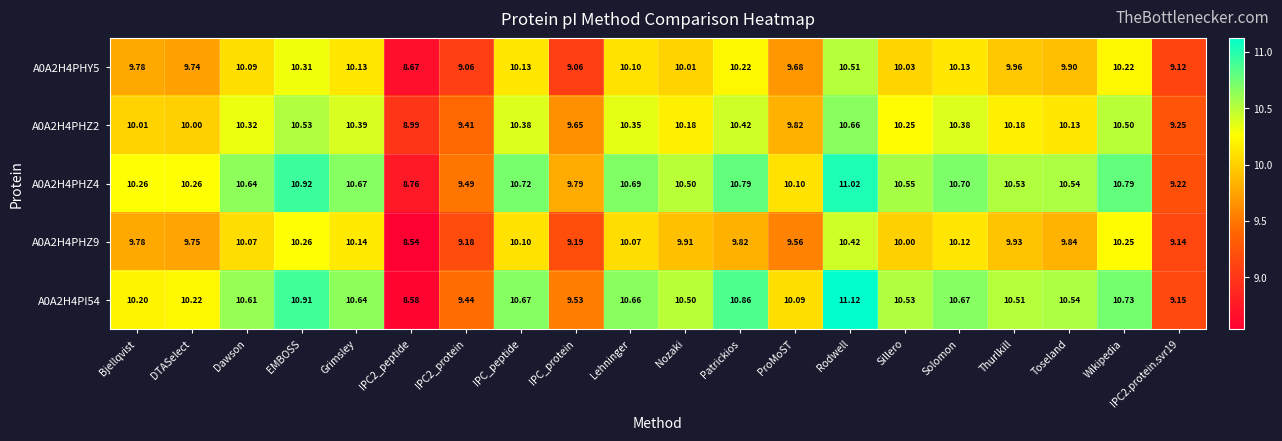

How many data points does each series have?

20